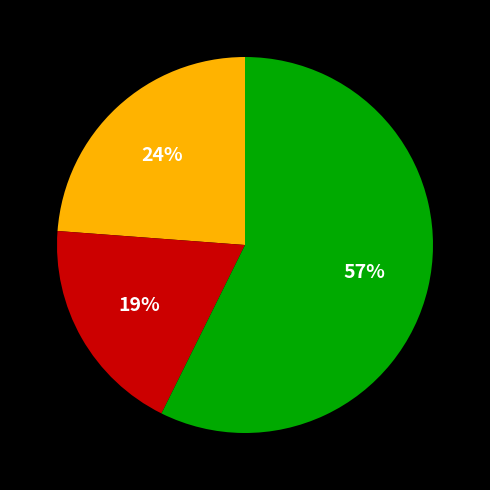

Is there a majority slice in this chart?

Yes